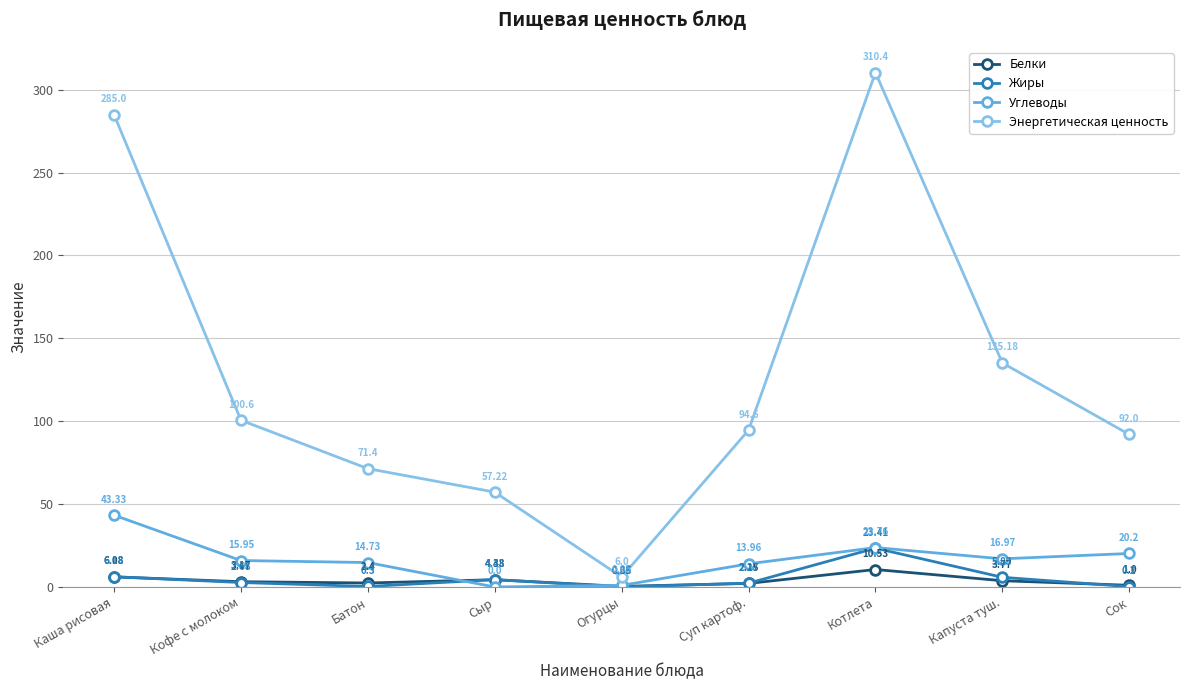

Which series ends up on top after the final intersection of Углеводы and Белки?

Углеводы